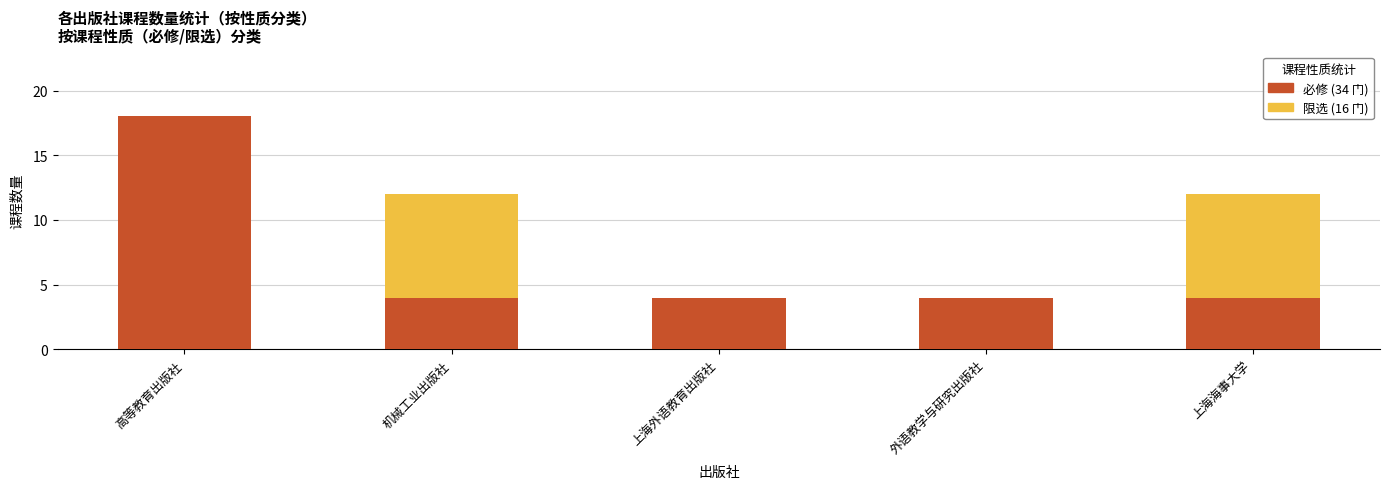

What is the total value across all series at 上海海事大学?

12